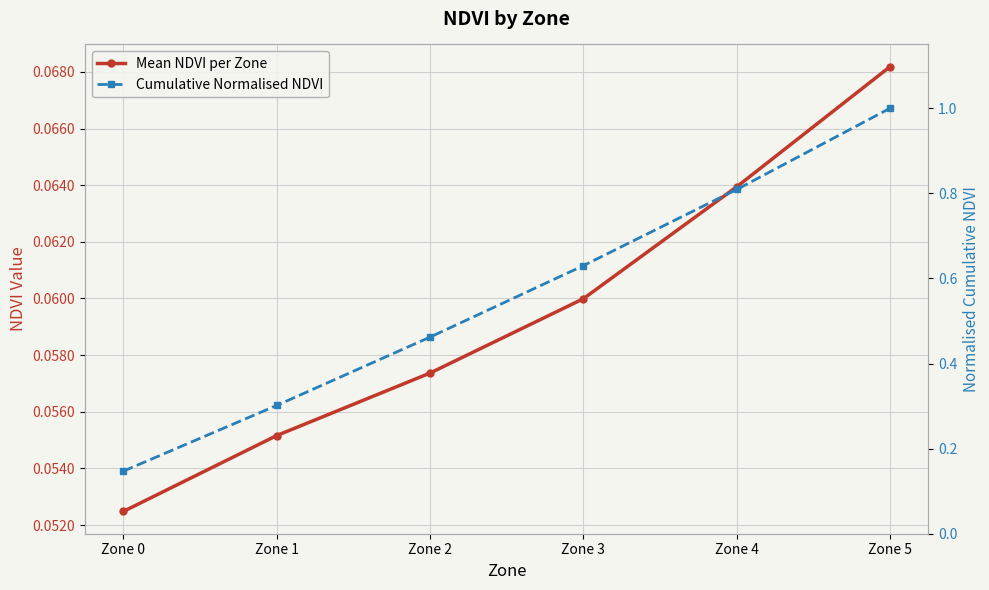

True or false: Mean NDVI per Zone has a value of 0.1 at Zone 2.

True